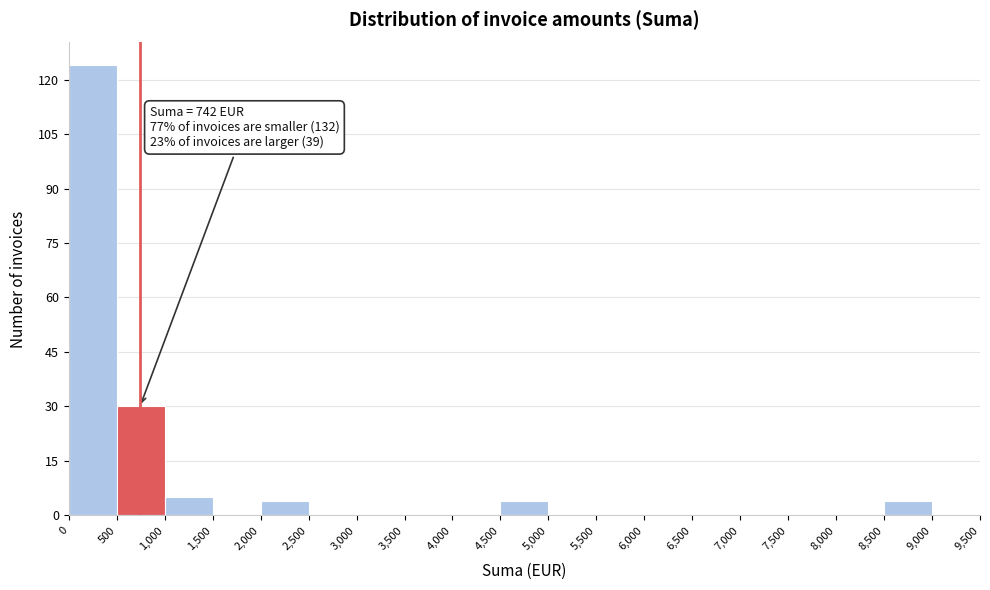

Which range on the x-axis has the tallest bar?

0 to 500